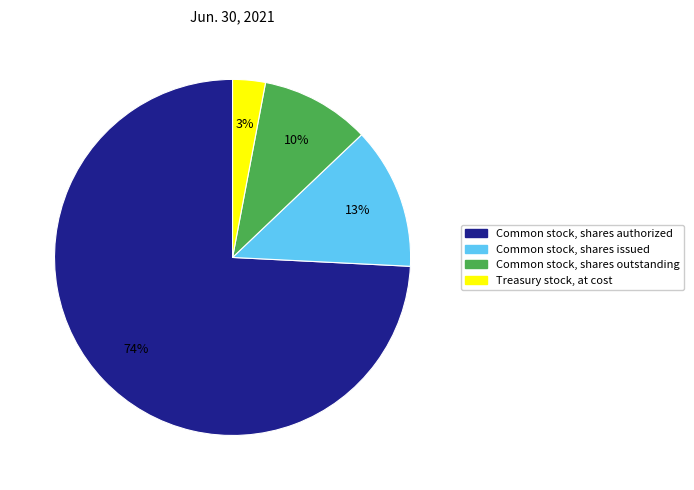

Count the number of slices in the pie.

4